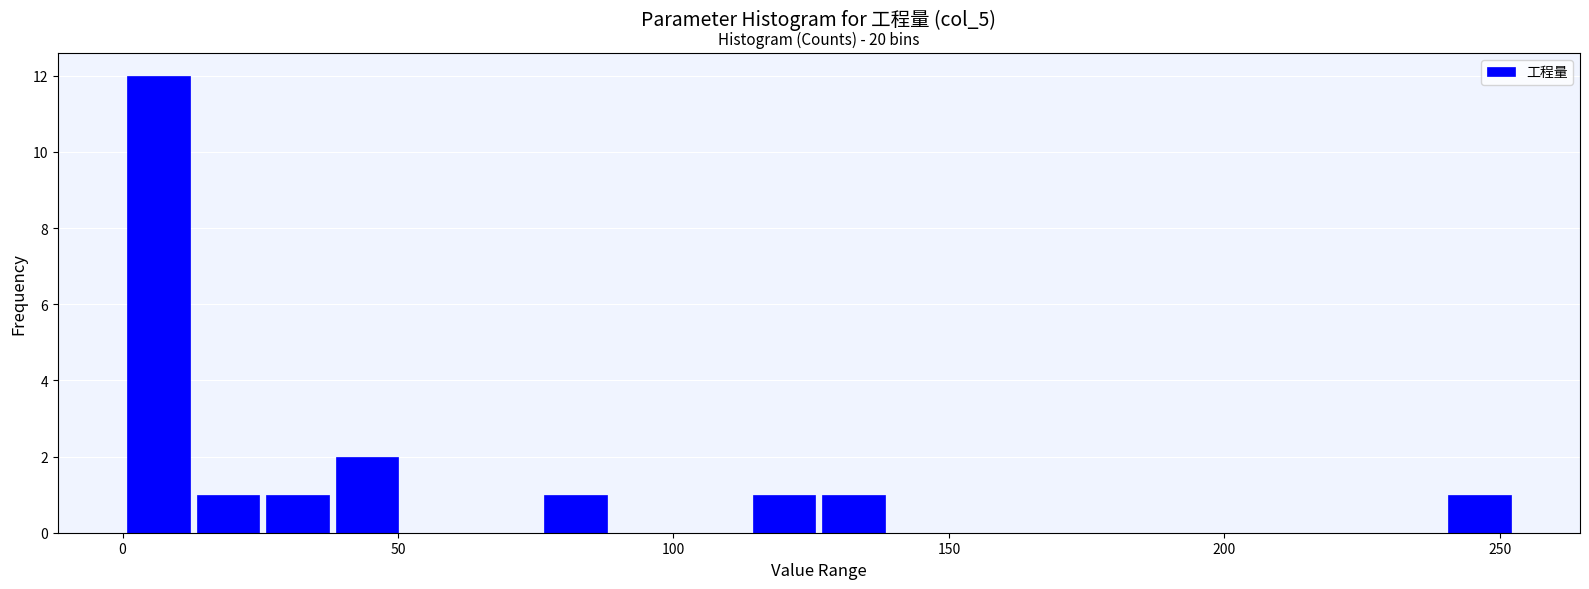

Around what value on the x-axis is the tallest bar? Give the approximate position of its centre, as read against the axis.

5